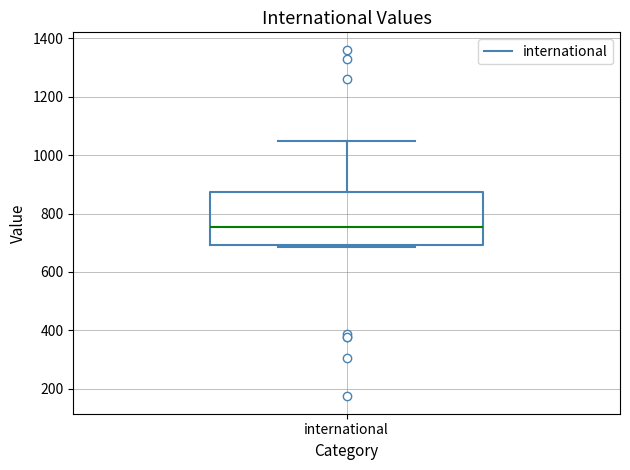

Read this box plot against the y-axis: the position of the median line, the range covered by the box, and the ends of both whiskers. The values are not printed on the chart, so give them approximately, as read against the axis.

median 760, box 700 to 880, whiskers 680 to 1040